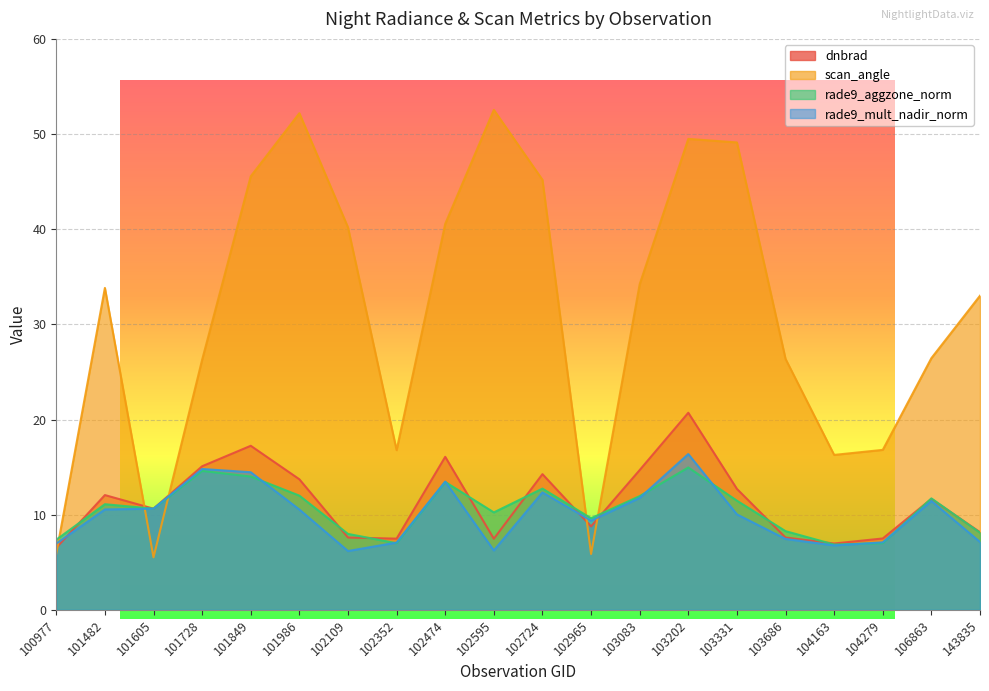

What is the sum of the dnbrad values at 102474 and 102965?

24.8